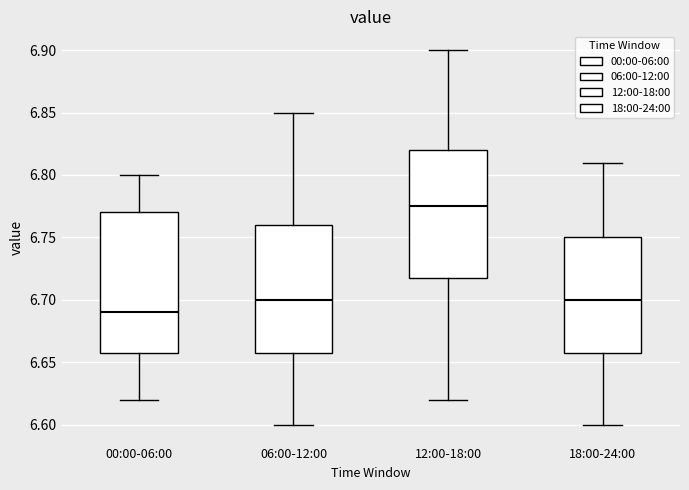

Which box's median line is the lowest?

00:00-06:00